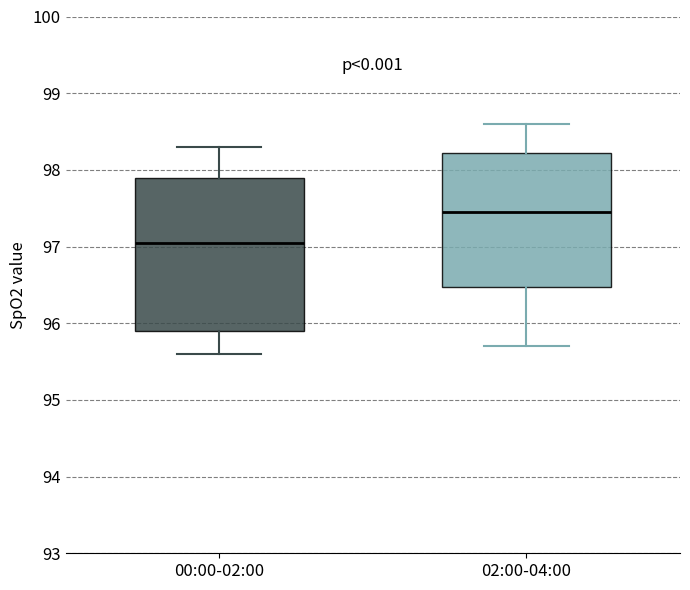

Comparing the boxes themselves (not the whiskers), which one is the tallest?

00:00-02:00